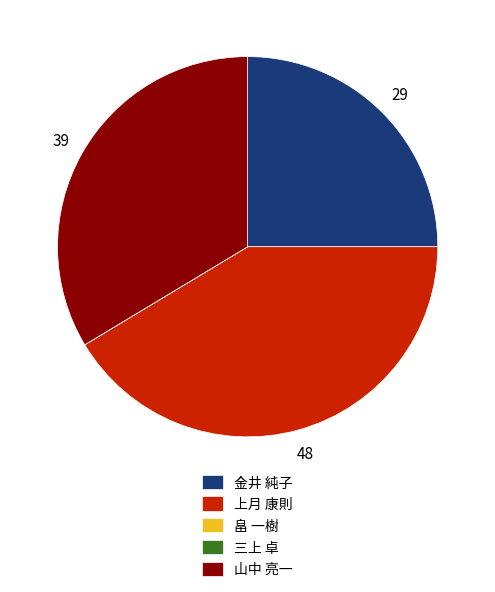

Which category has the biggest portion of the pie?

上月 康則